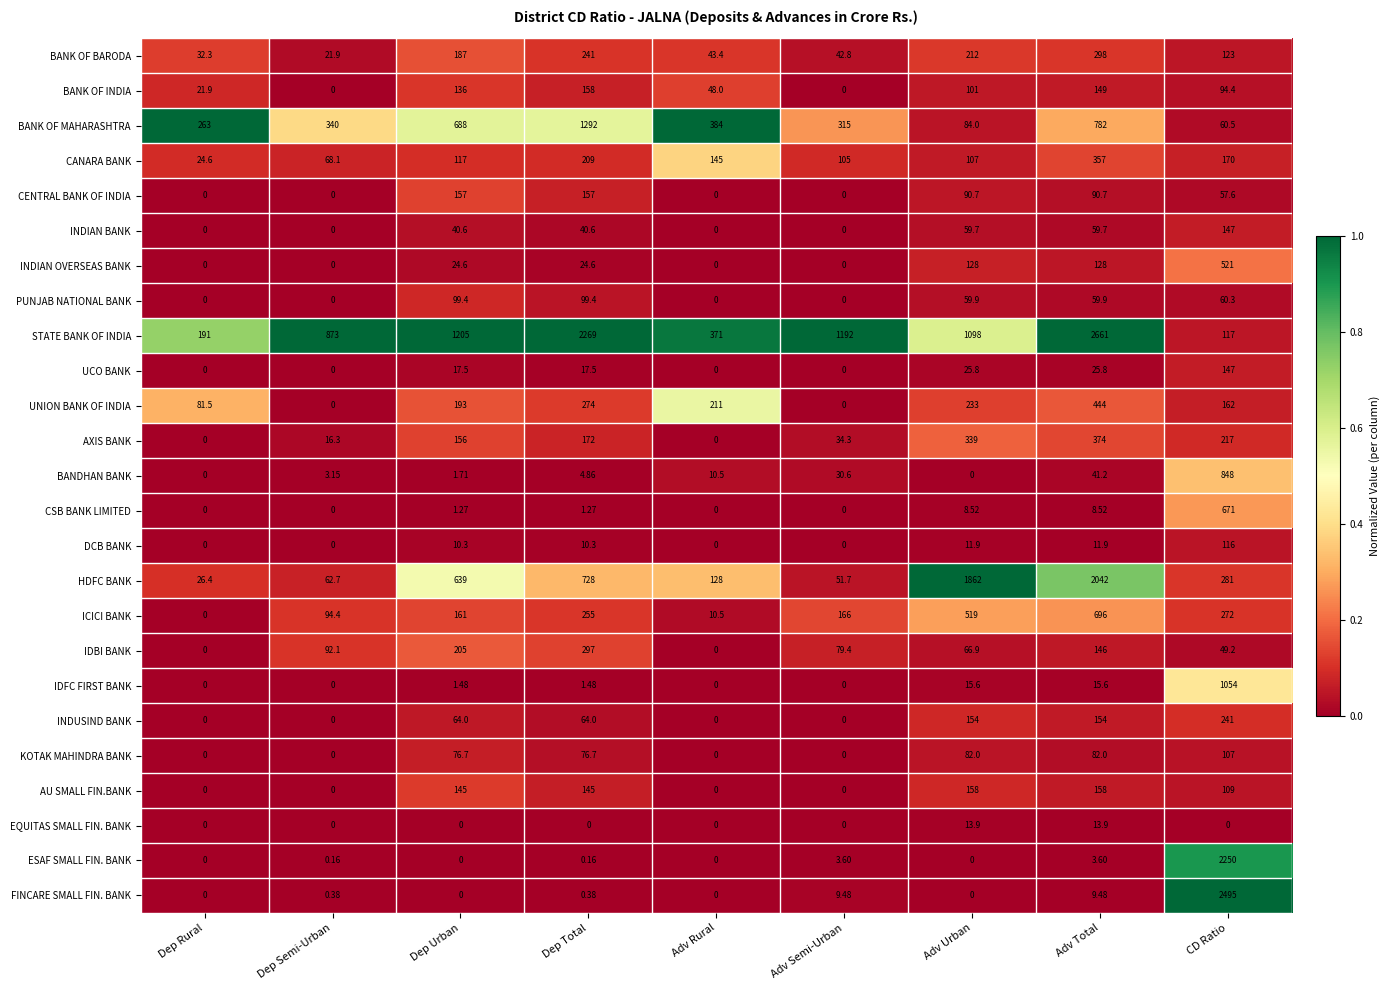

Which label corresponds to the largest value in the chart?

Adv Total